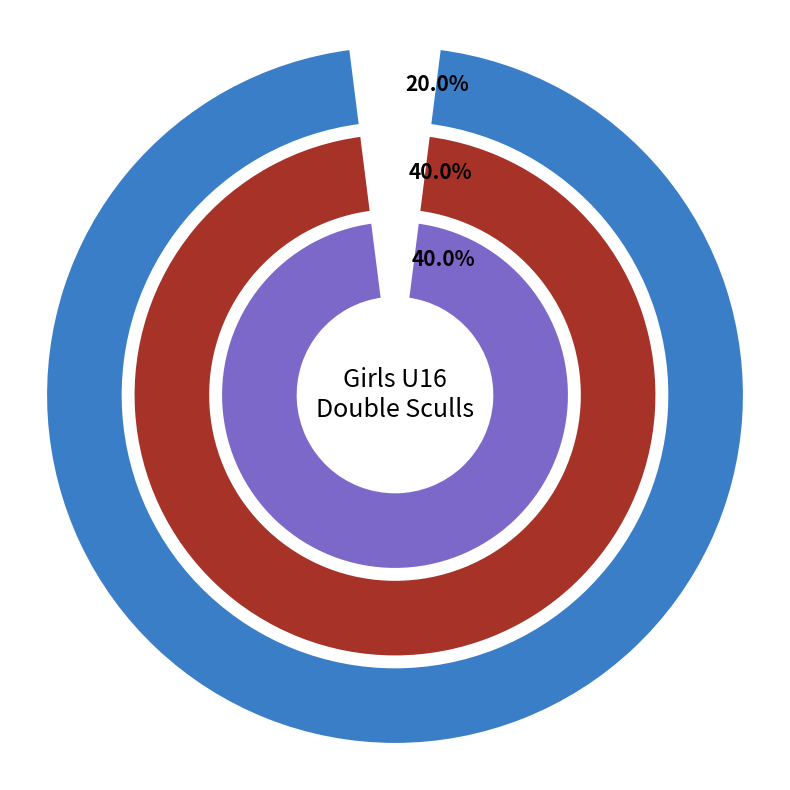

Combined, what portion of the pie is semi-final and final?

60.0%